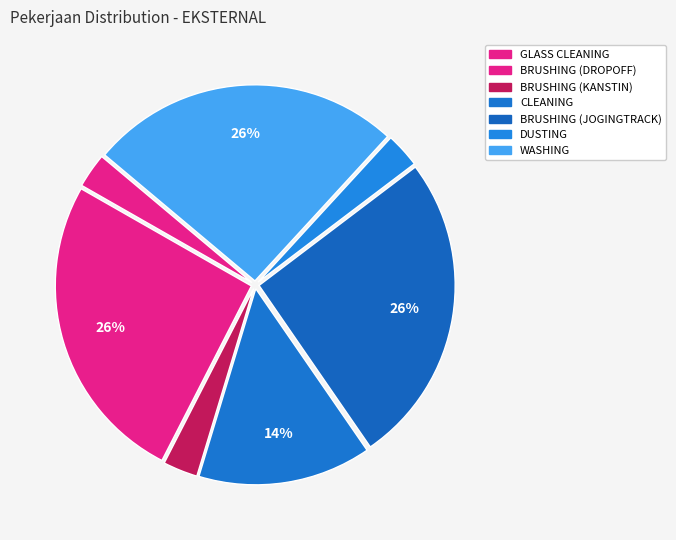

Which slice is the largest?

BRUSHING (DROPOFF)